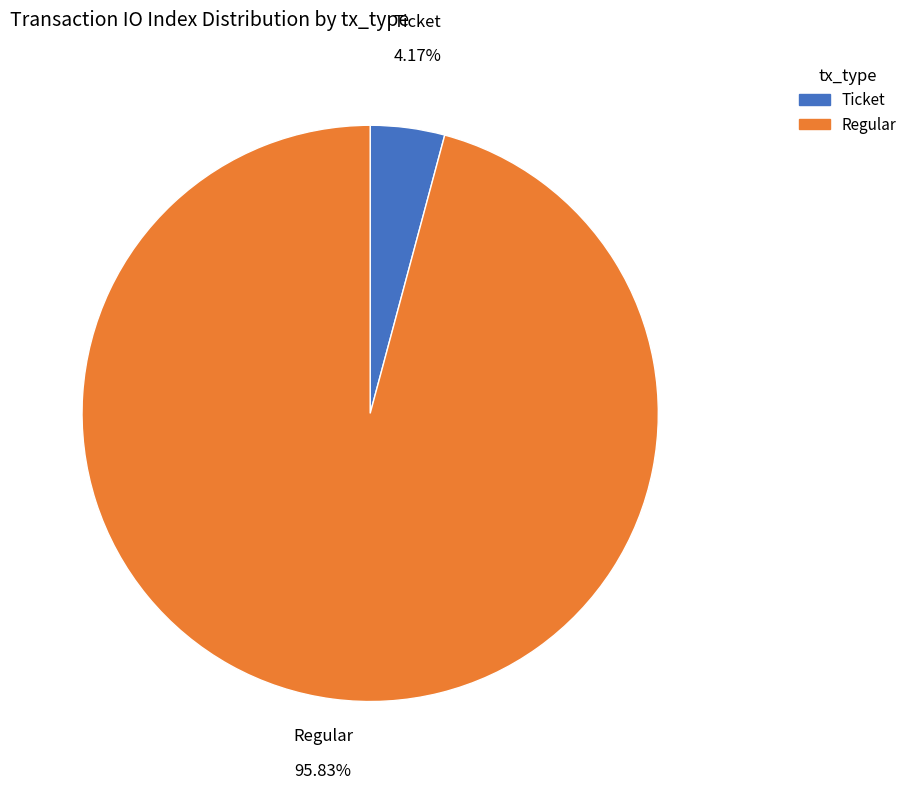

Which slice is the smallest?

Ticket